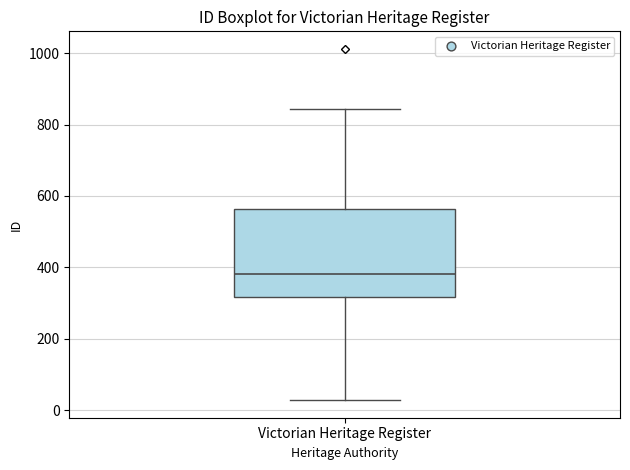

Read this box plot against the y-axis: the position of the median line, the range covered by the box, and the ends of both whiskers. The values are not printed on the chart, so give them approximately, as read against the axis.

median 380, box 320 to 560, whiskers 20 to 840